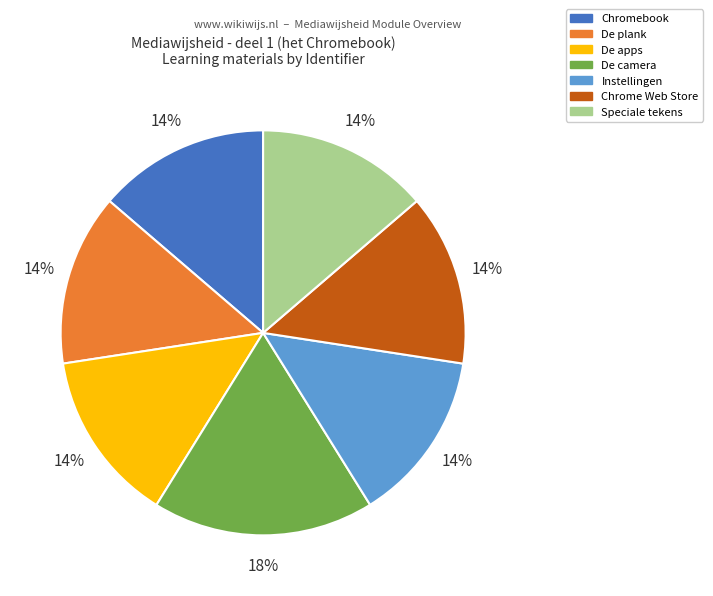

To the nearest percent, what is the average slice percentage?

14%